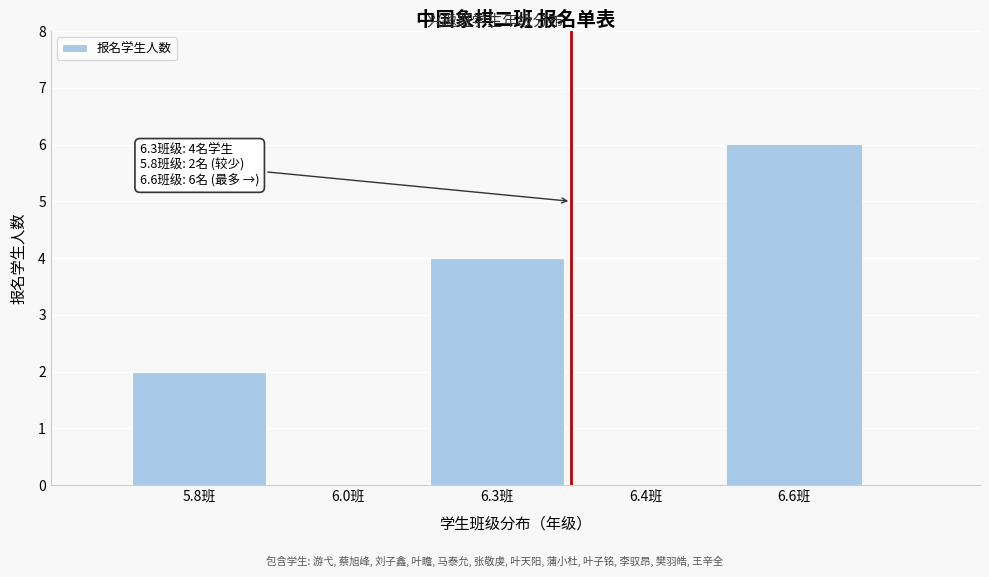

Reading right to left, list all the values displayed in this chart.

6.6班=6	6.4班=0	6.3班=4	6.0班=0	5.8班=2